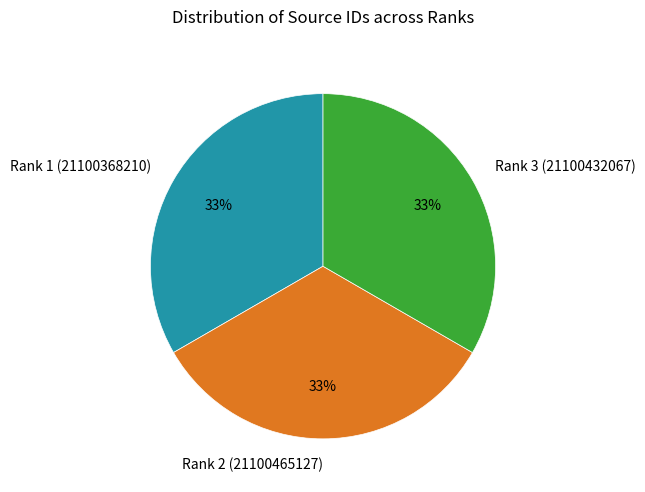

Count the number of slices in the pie.

3